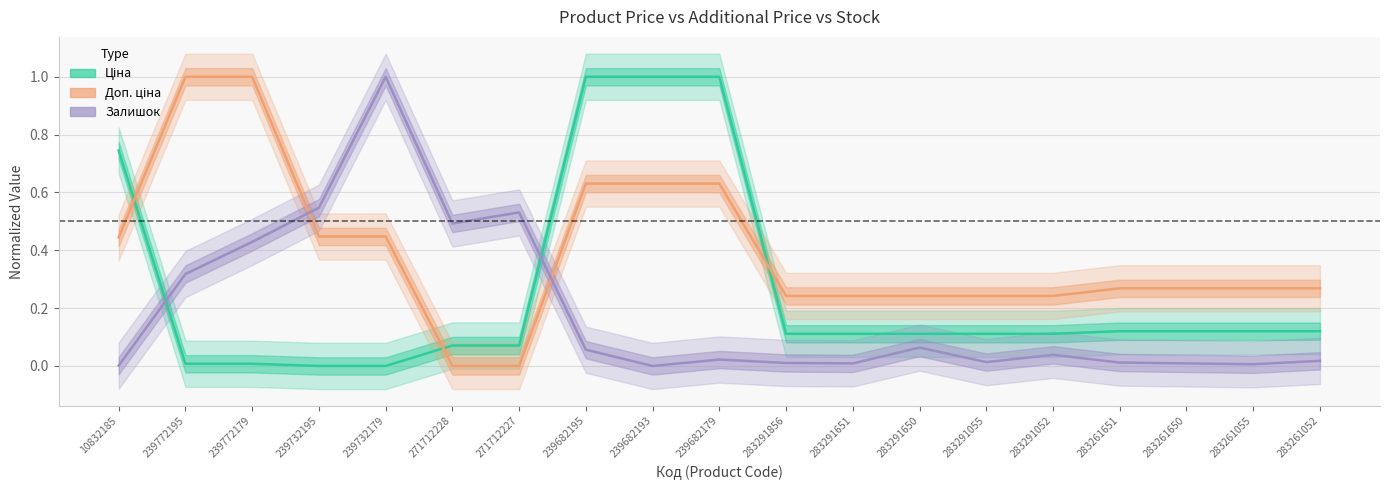

What is the difference between the highest and lowest values at 283261052?

0.3